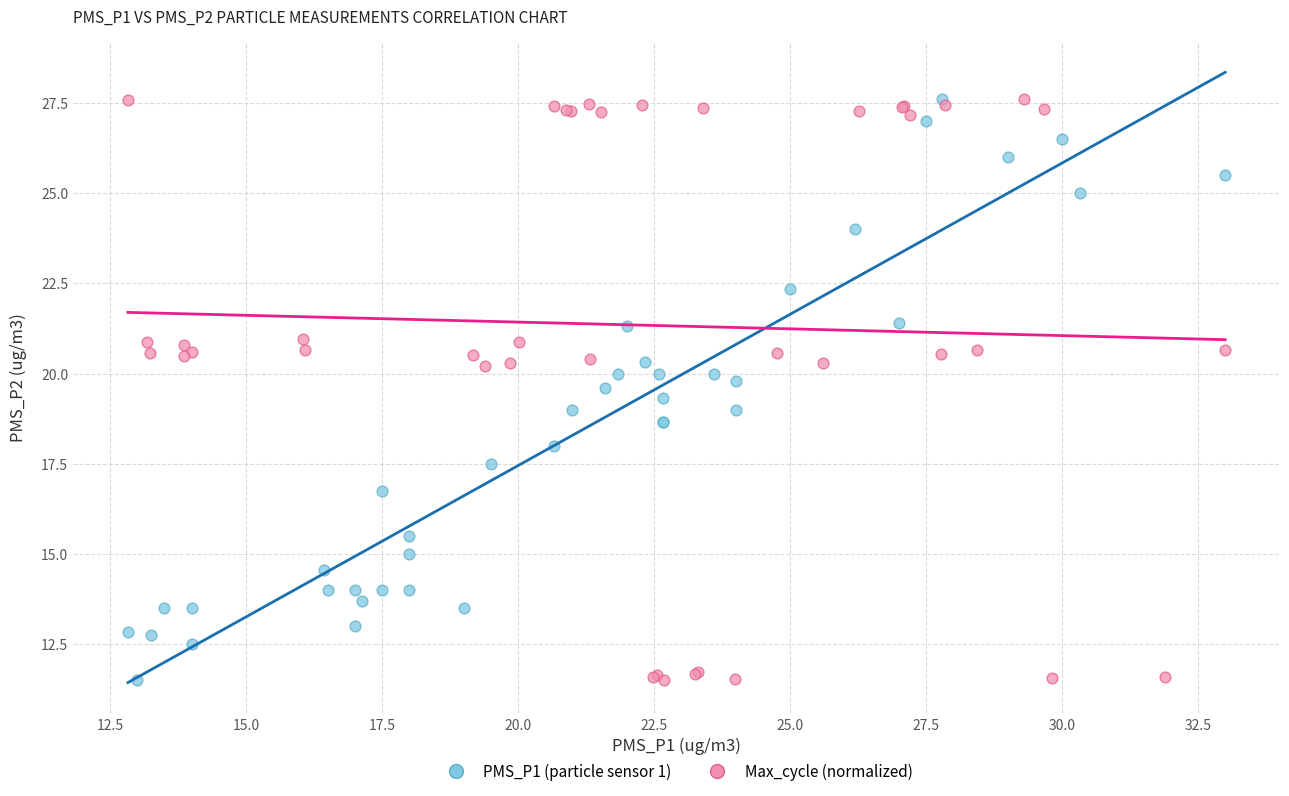

What are all the series names shown in the legend?

PMS_P1 (particle sensor 1), Max_cycle (normalized)